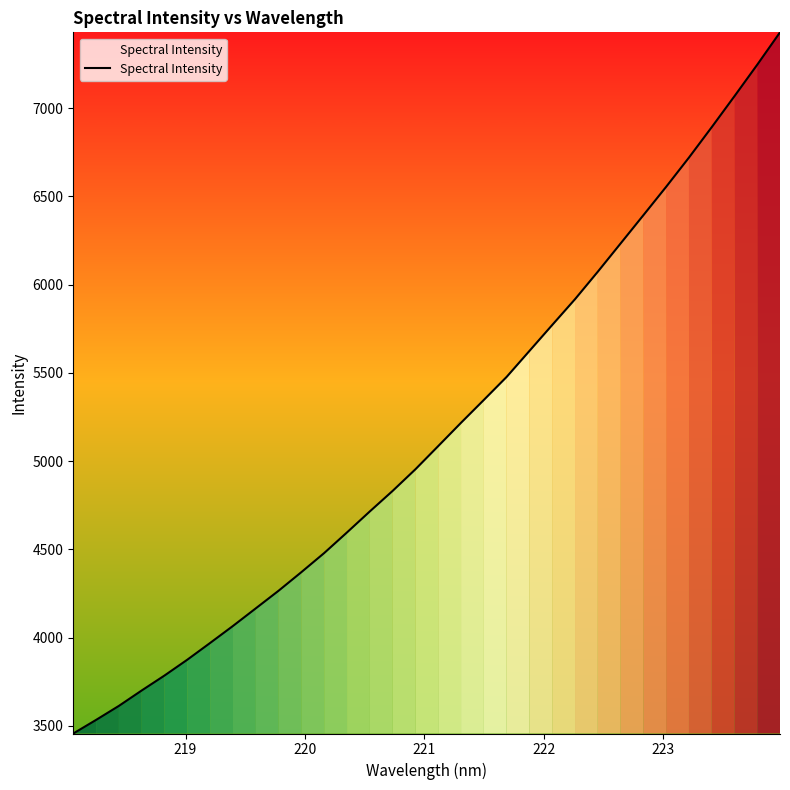

How many series are shown in this chart?

1